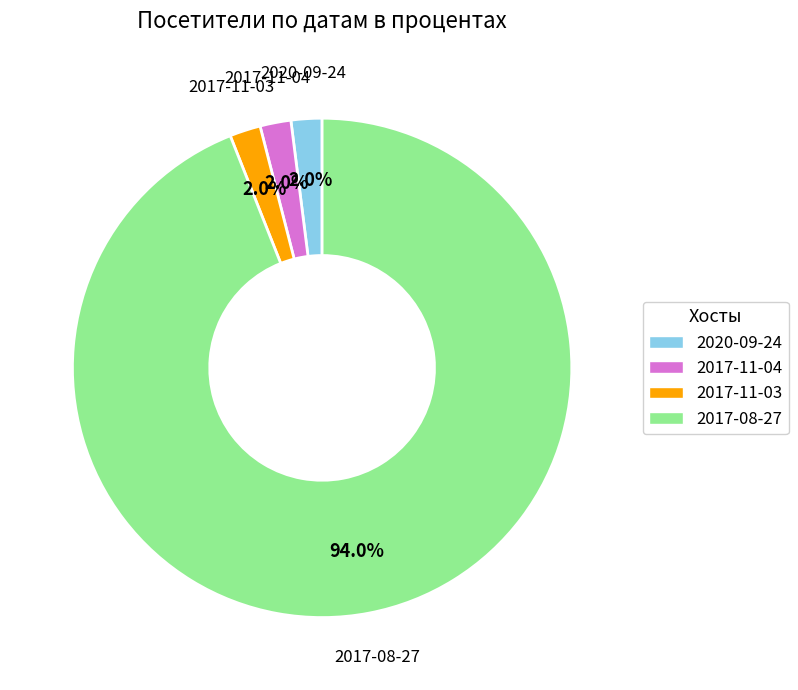

How many slices are in this pie chart?

4